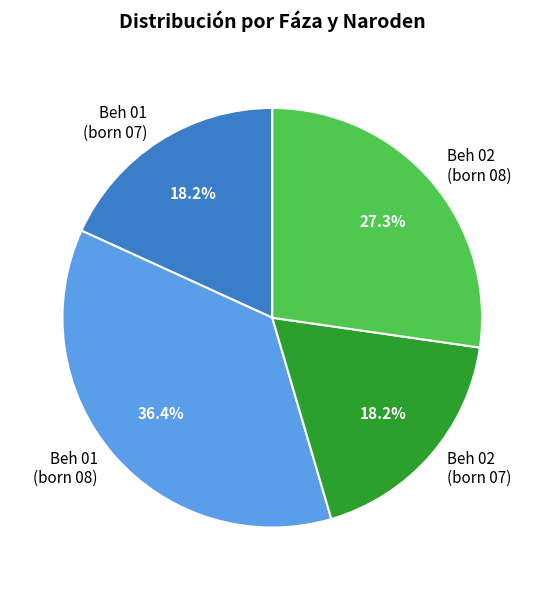

Which category has the biggest portion of the pie?

Beh 01 (born 08)